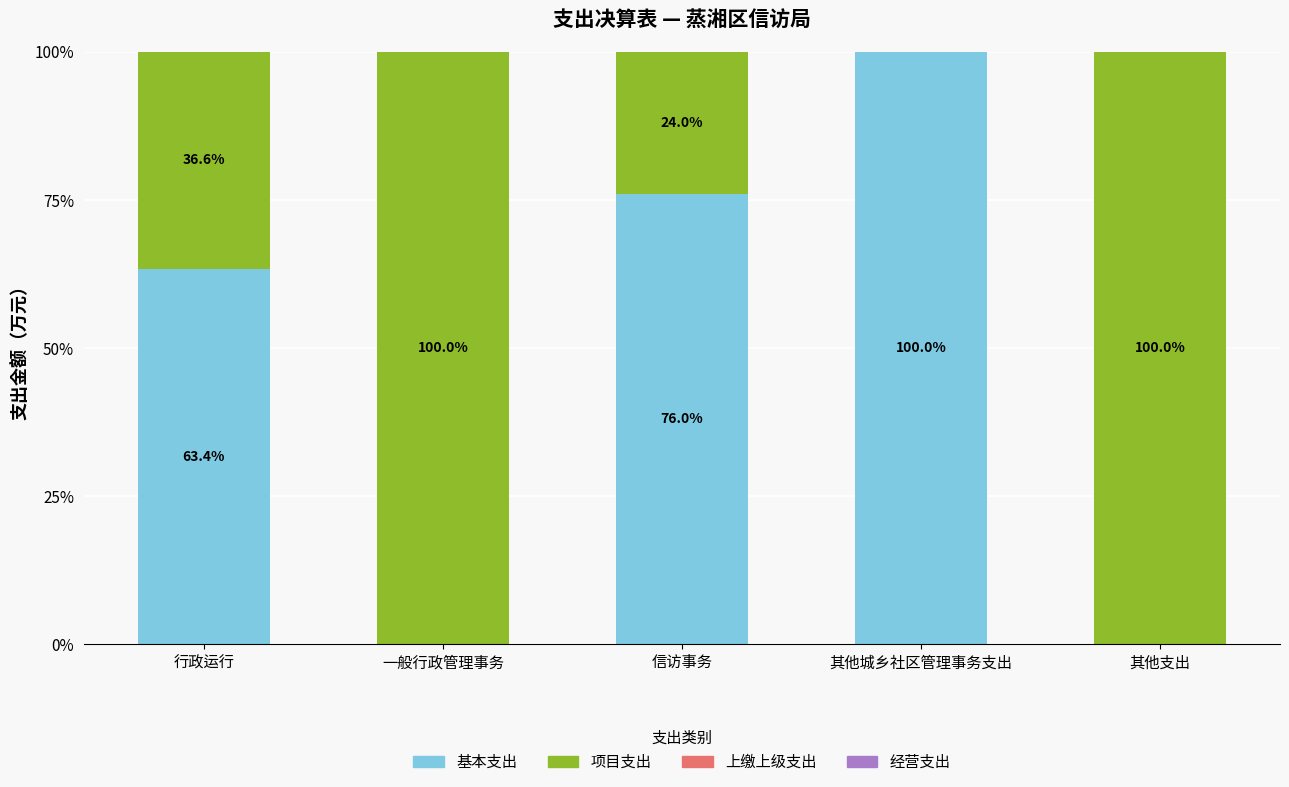

What is the total value across all series at 其他支出?

100.0